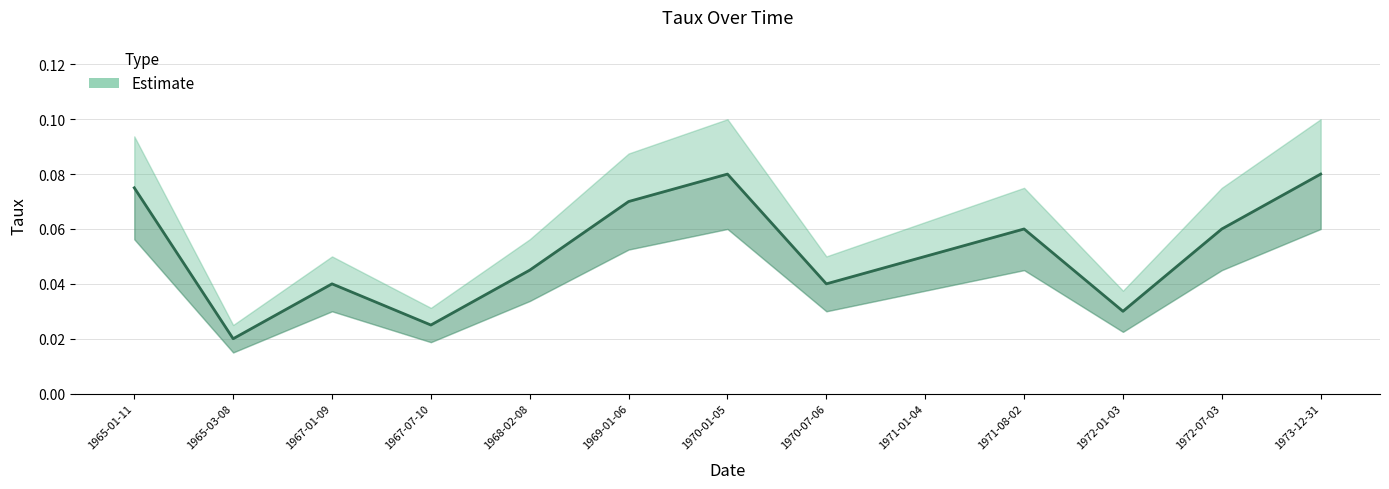

List the labels in order of value, smallest first.

1965-03-08, 1967-07-10, 1972-01-03, 1967-01-09, 1970-07-06, 1968-02-08, 1971-01-04, 1971-08-02, 1972-07-03, 1969-01-06, 1965-01-11, 1970-01-05, 1973-12-31